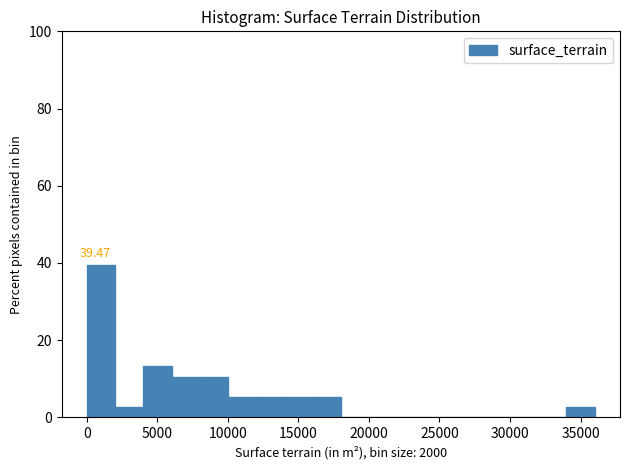

Which range on the x-axis has the tallest bar?

0 to 2000